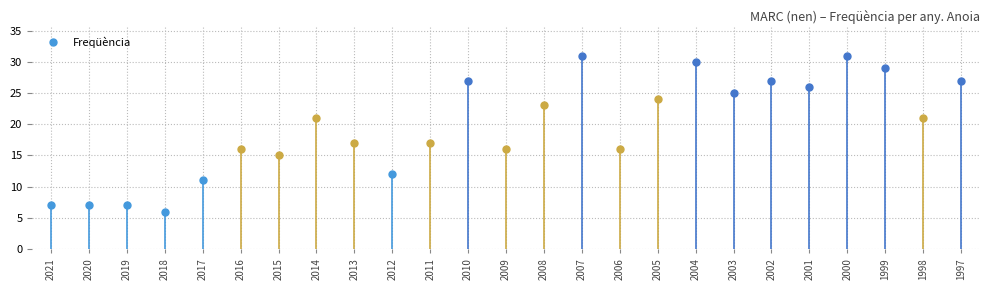

How many points are higher than both their immediate neighbors (excluding endpoints)?

7